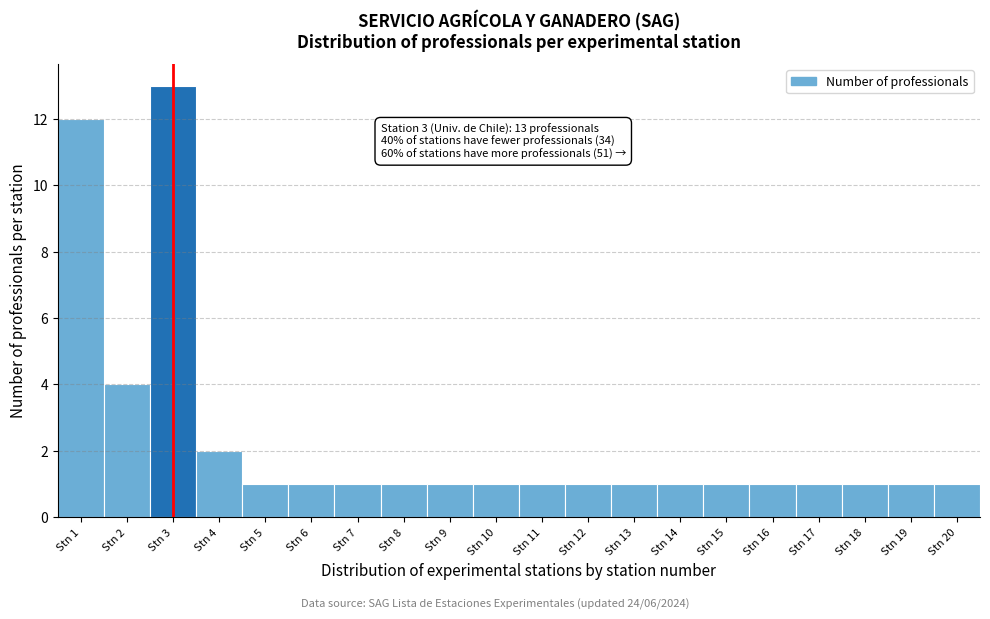

Which range on the x-axis has the tallest bar?

2.5 to 3.5